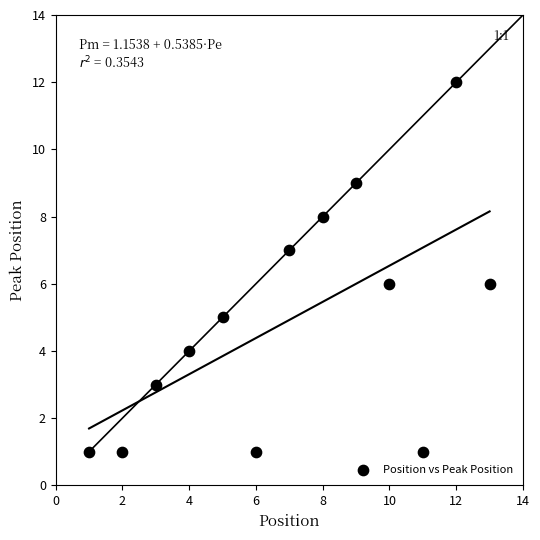

What is the range of Y values (max minus min)?

11